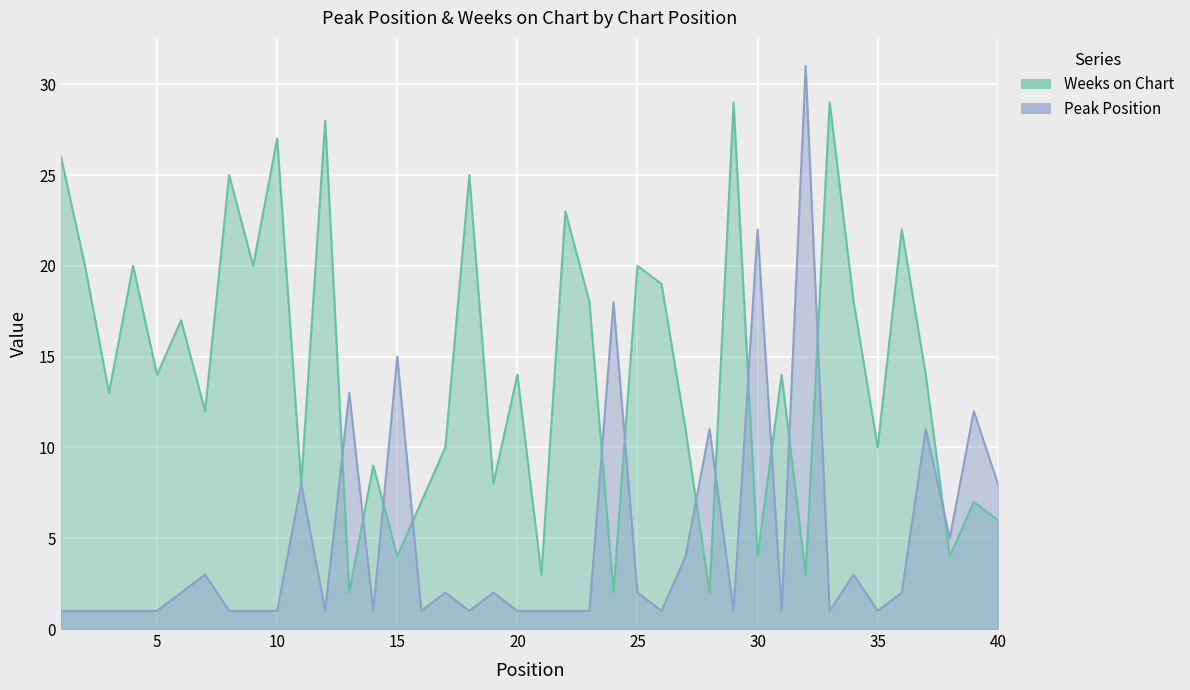

In Weeks on Chart, how many points are lower than both neighbors (excluding endpoints)?

15